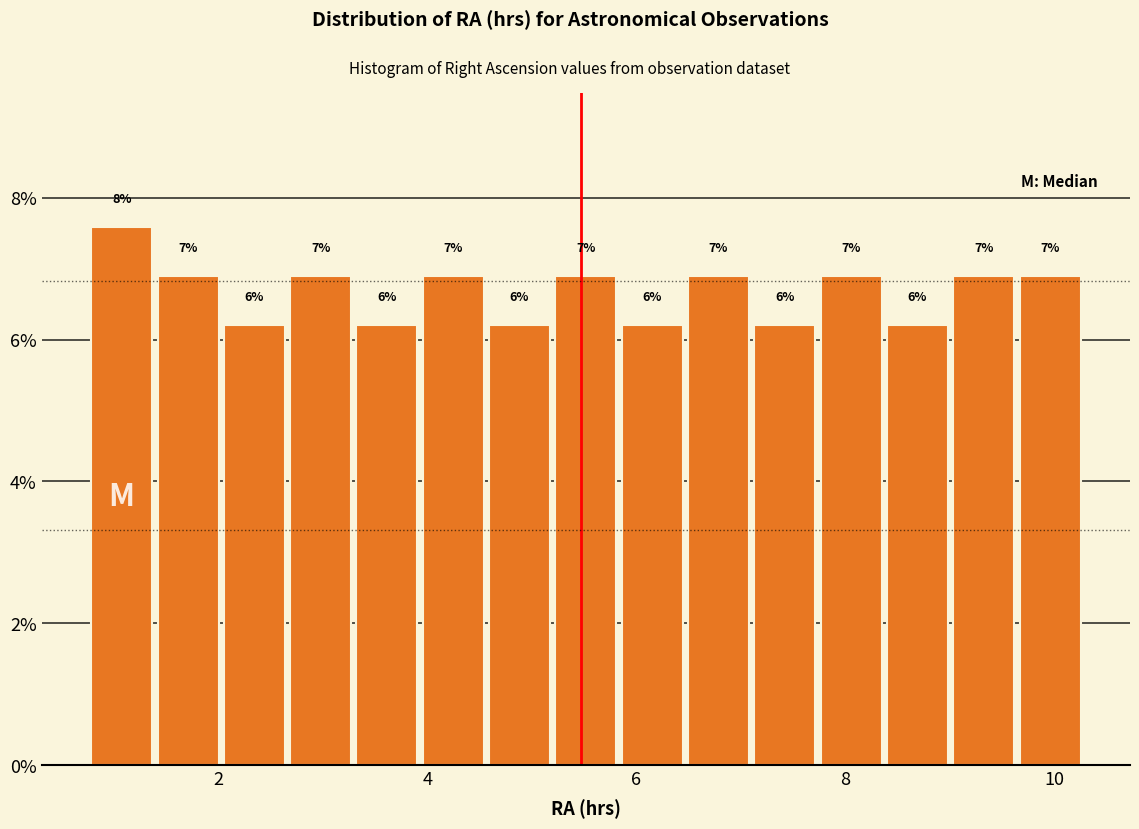

Around what value on the x-axis is the tallest bar? Give the approximate position of its centre, as read against the axis.

1.0